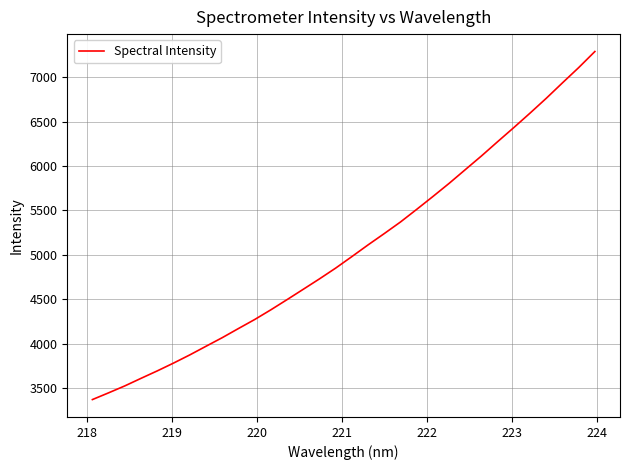

What is the difference between the maximum and minimum values?

3919.0